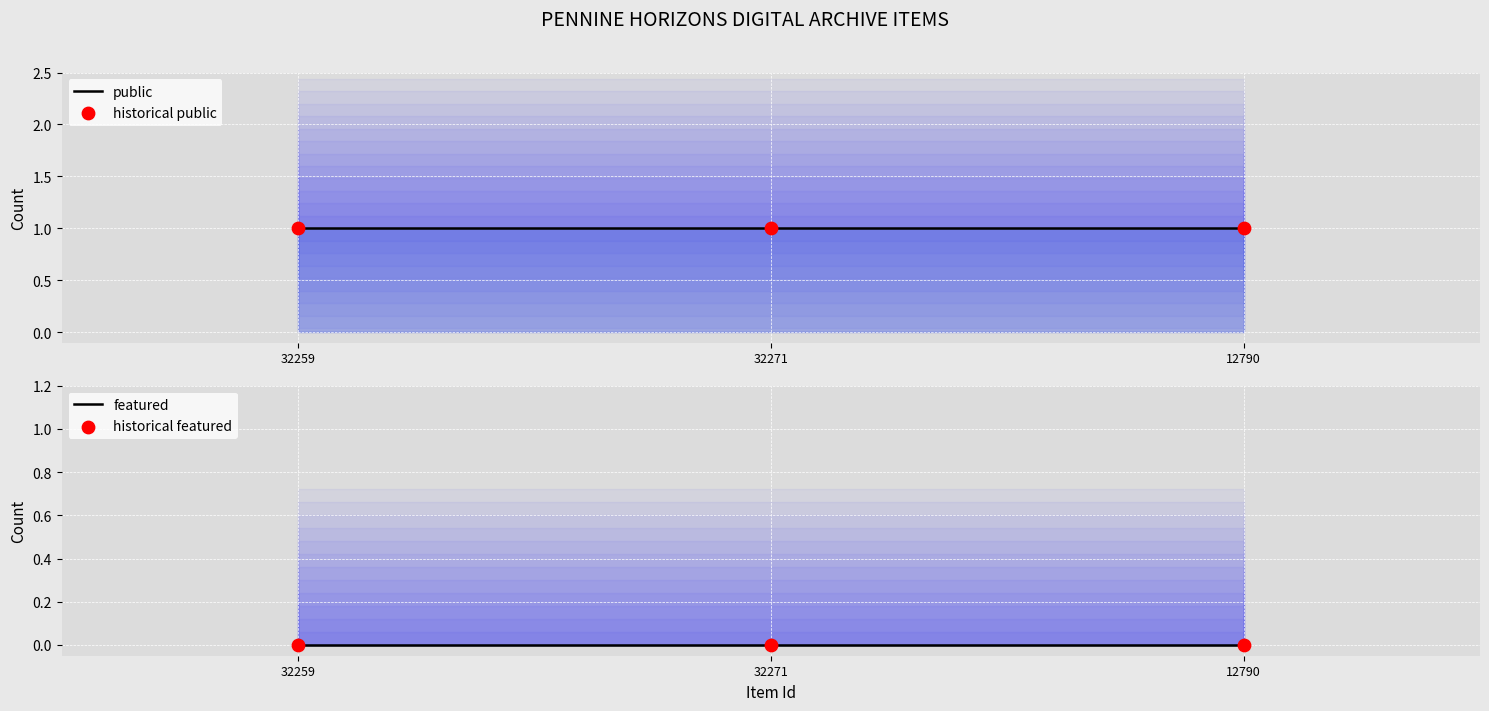

What are all the series names shown in the legend?

public, historical public, featured, historical featured